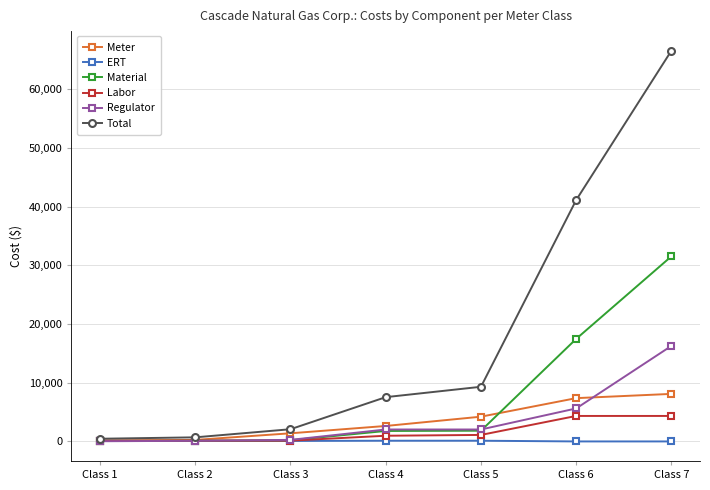

List the series in order of their peak value, lowest first.

ERT, Labor, Meter, Regulator, Material, Total